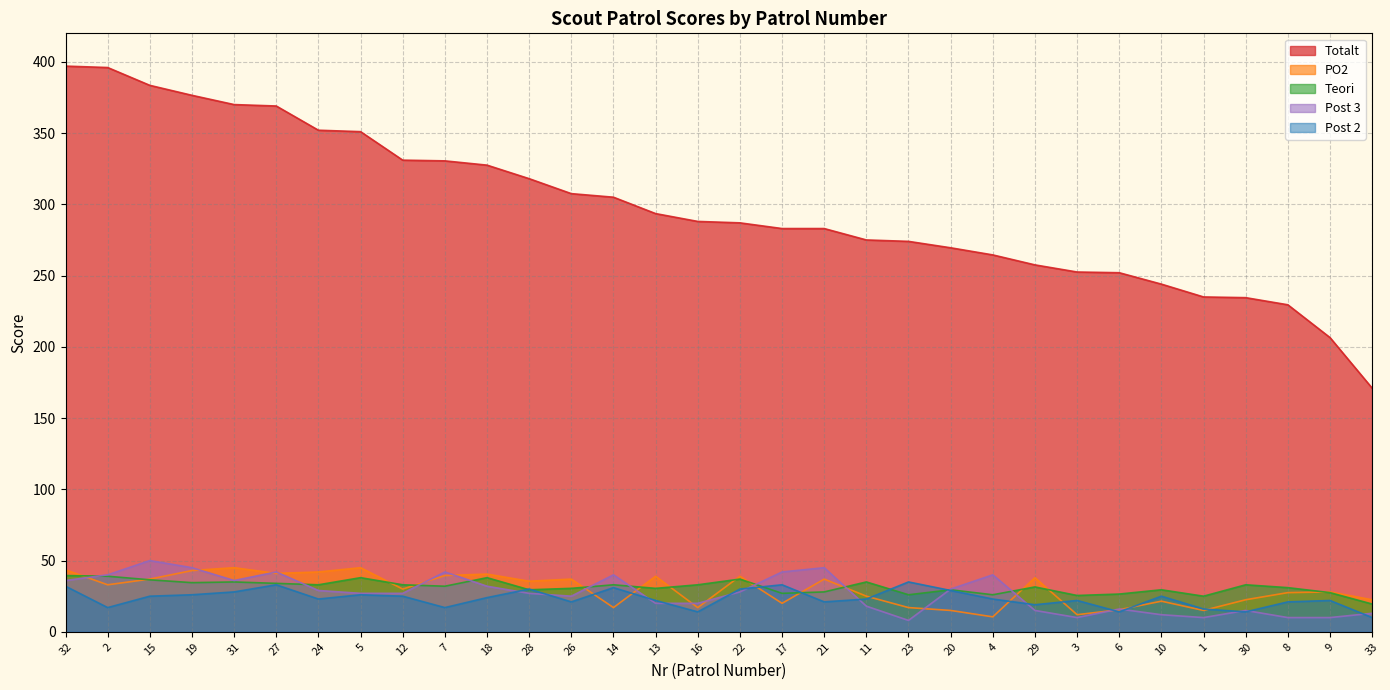

Where is the first local minimum for Post 3?

31